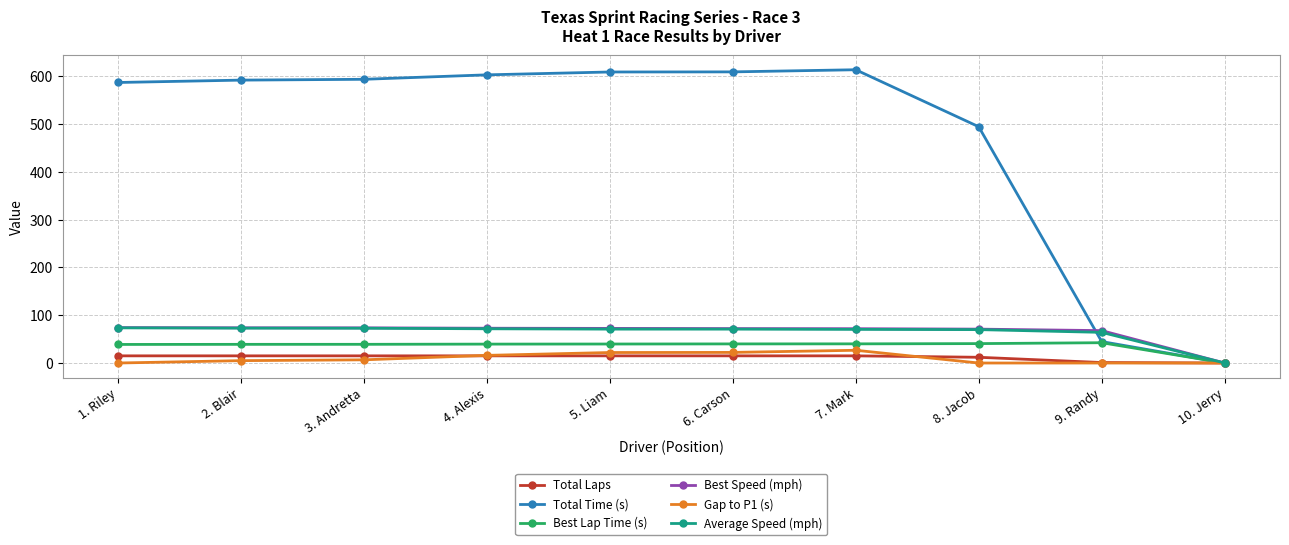

What is the difference between the maximum and minimum values in the Gap to P1 (s) series?

26.7